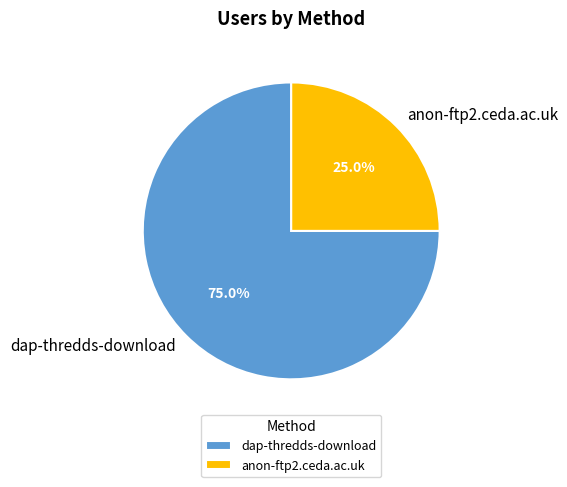

What percentage do dap-thredds-download and anon-ftp2.ceda.ac.uk together represent?

100.0%